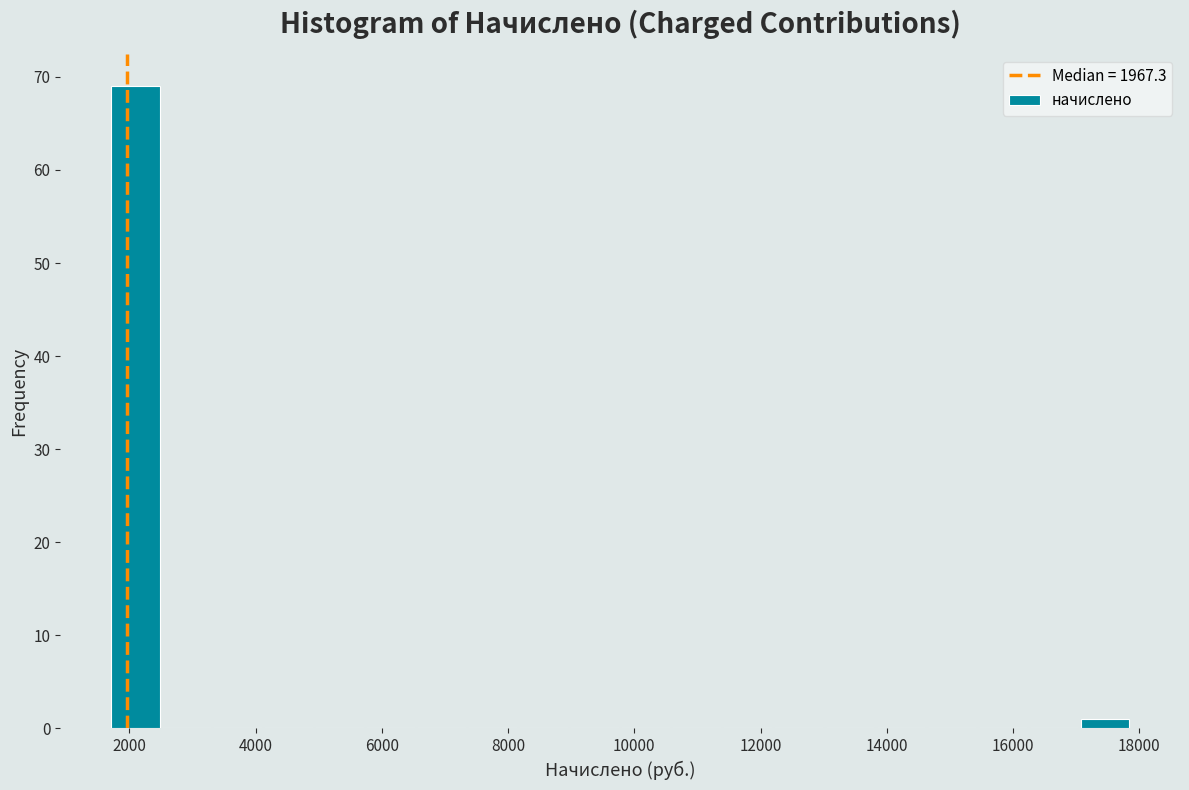

Reading left to right, list every bar in this chart as the range it spans on the x-axis followed by its height. Neither the bar edges nor the heights are printed on the chart, so give them approximately, as read against the axes.

1800 to 2600: 69
2600 to 3400: 0
3400 to 4200: 0
4200 to 5000: 0
5000 to 5800: 0
5800 to 6600: 0
6600 to 7400: 0
7400 to 8200: 0
8200 to 9000: 0
9000 to 9800: 0
9800 to 10600: 0
10600 to 11400: 0
11400 to 12200: 0
12200 to 13000: 0
13000 to 13800: 0
13800 to 14600: 0
14600 to 15400: 0
15400 to 16200: 0
16200 to 17000: 0
17000 to 17800: 1